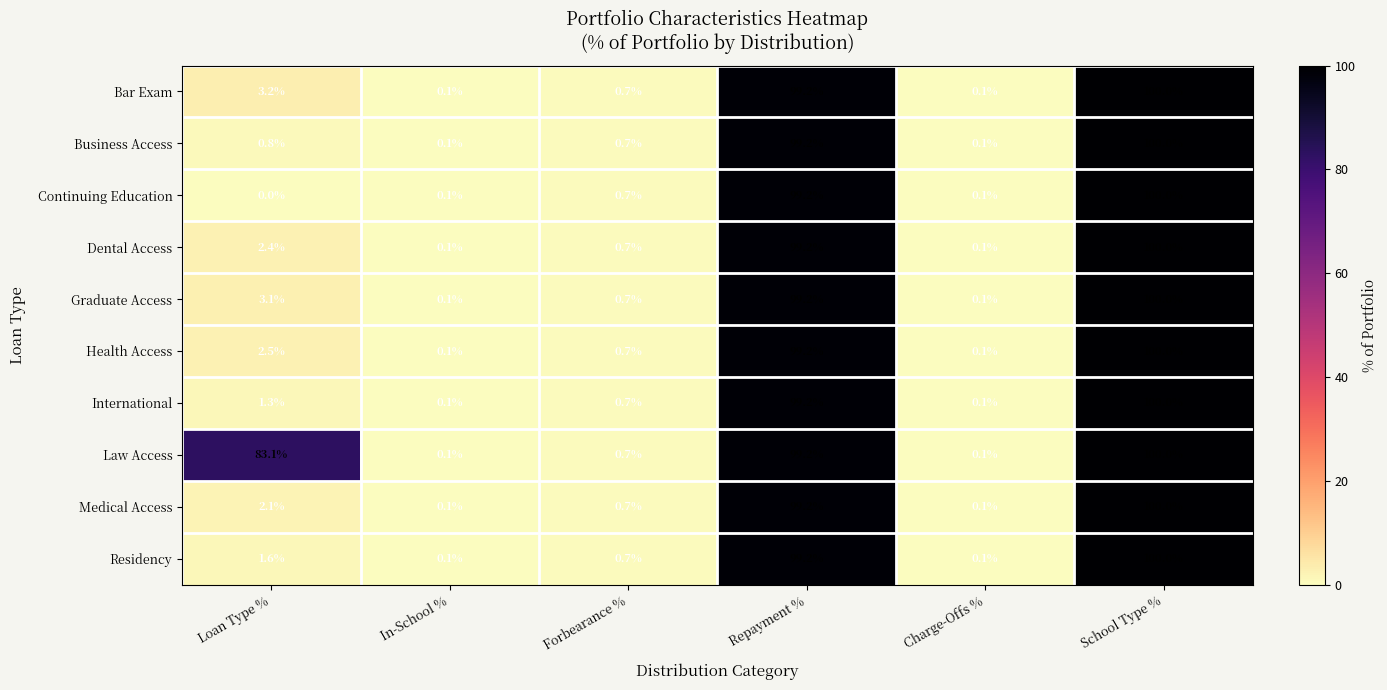

The Health Access series shows 56.4 at Repayment %. True or false?

False